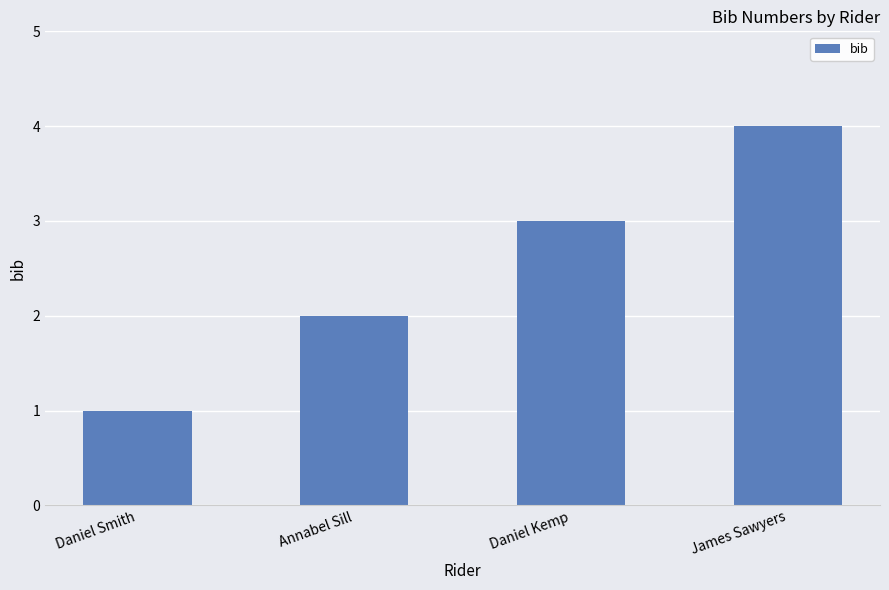

At which label is the value closest to 2?

Annabel Sill